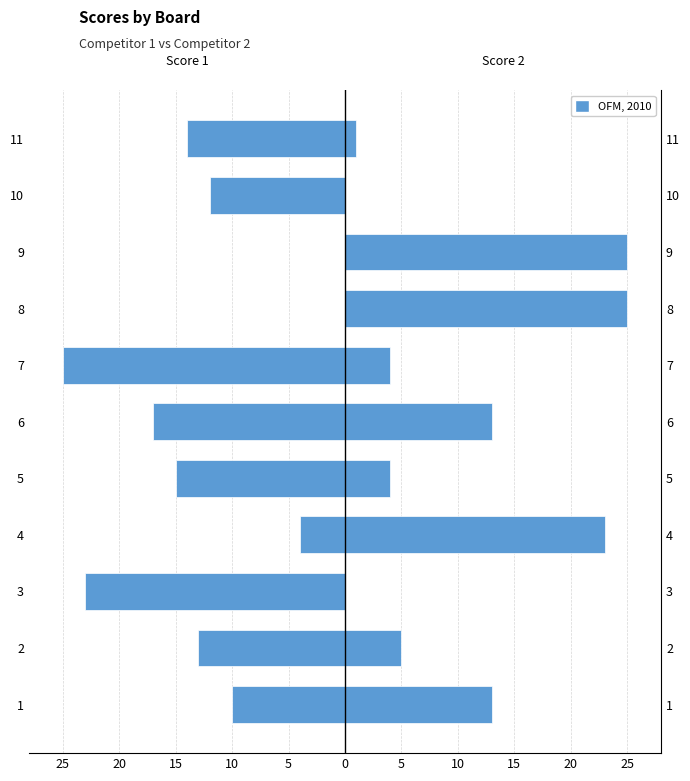

Reading left to right, extract all data points from this chart.

Score 1: -10	-13	-23	-4	-15	-17	-25	0	0	-12	-14
Score 2: 13	5	0	23	4	13	4	25	25	0	1